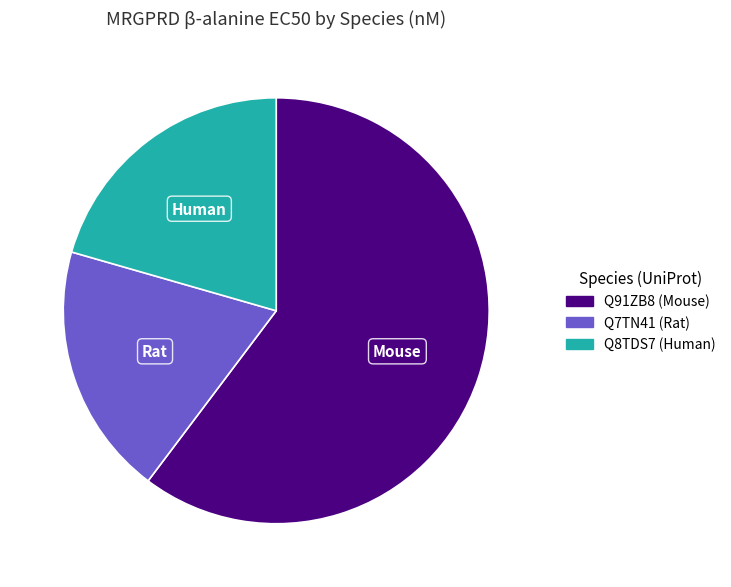

What is the ratio of the value at Q8TDS7 (Human) to the value at Q91ZB8 (Mouse)?

0.3